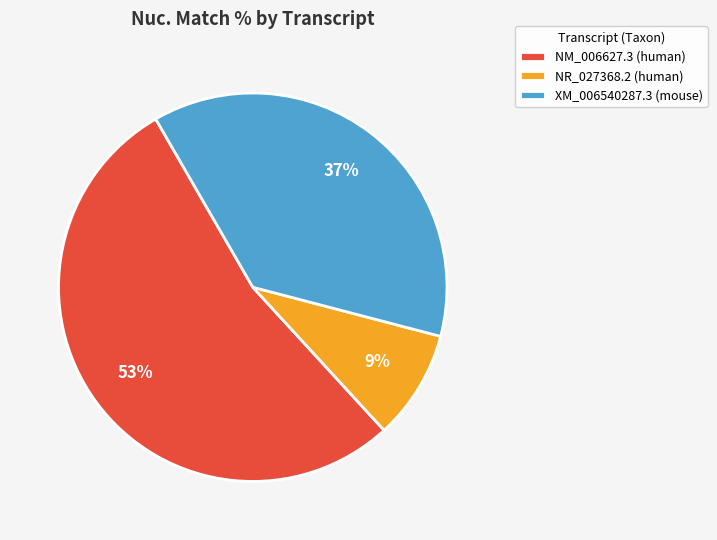

Count the number of slices in the pie.

3